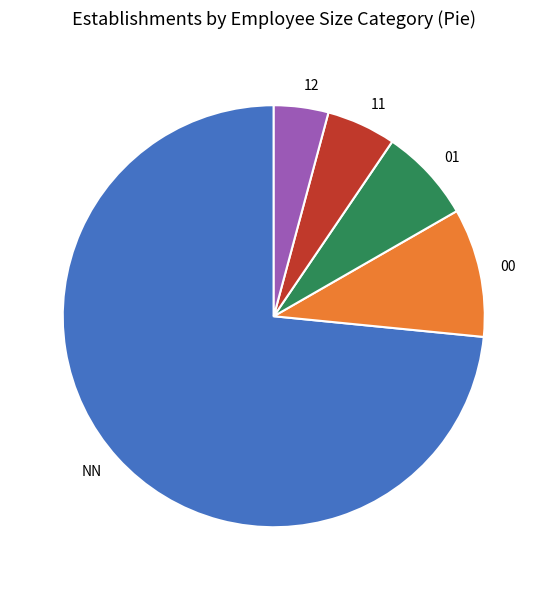

Which has a higher value, 00 or 01?

00